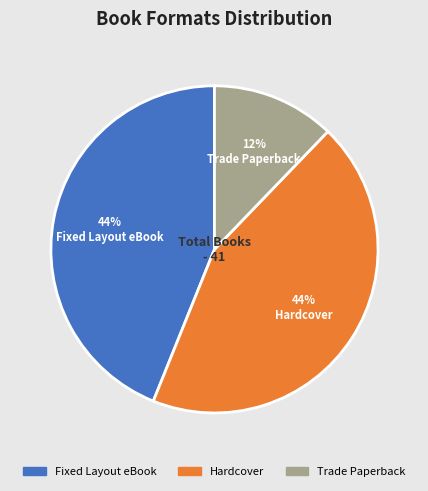

To the nearest percent, what is the combined percentage of Trade Paperback and Fixed Layout eBook?

56%